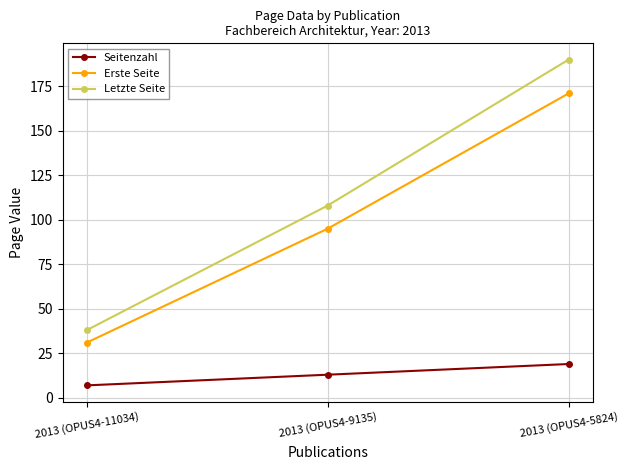

At 2013 (OPUS4-5824), list the series in order from smallest to largest.

Seitenzahl, Erste Seite, Letzte Seite